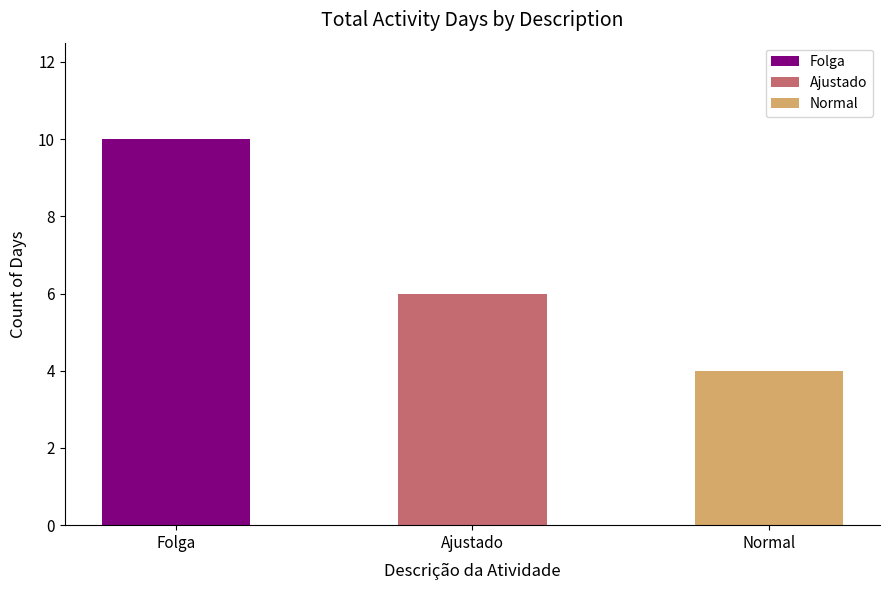

What is the sum of the values at Ajustado and Normal?

10